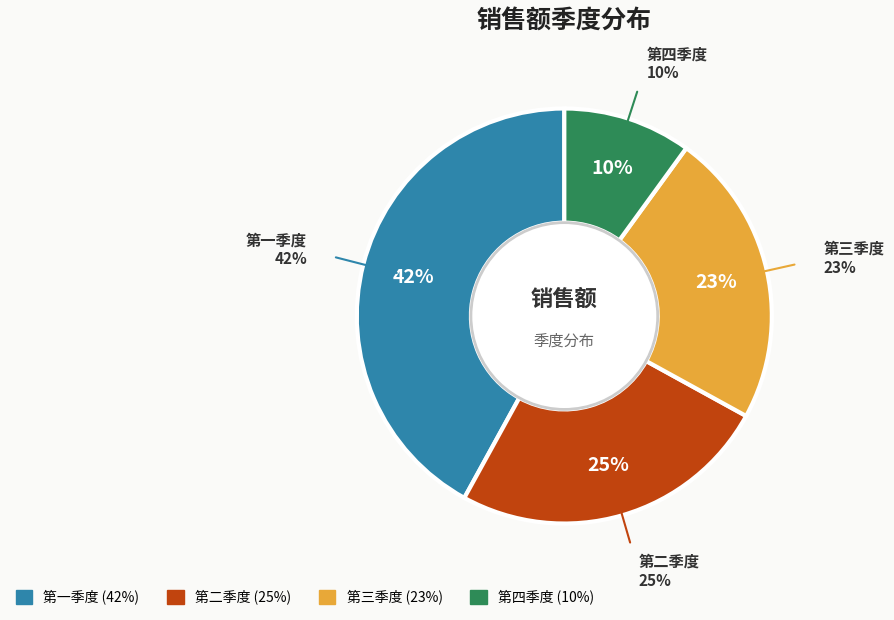

Rank the categories by value from highest to lowest.

第一季度, 第二季度, 第三季度, 第四季度